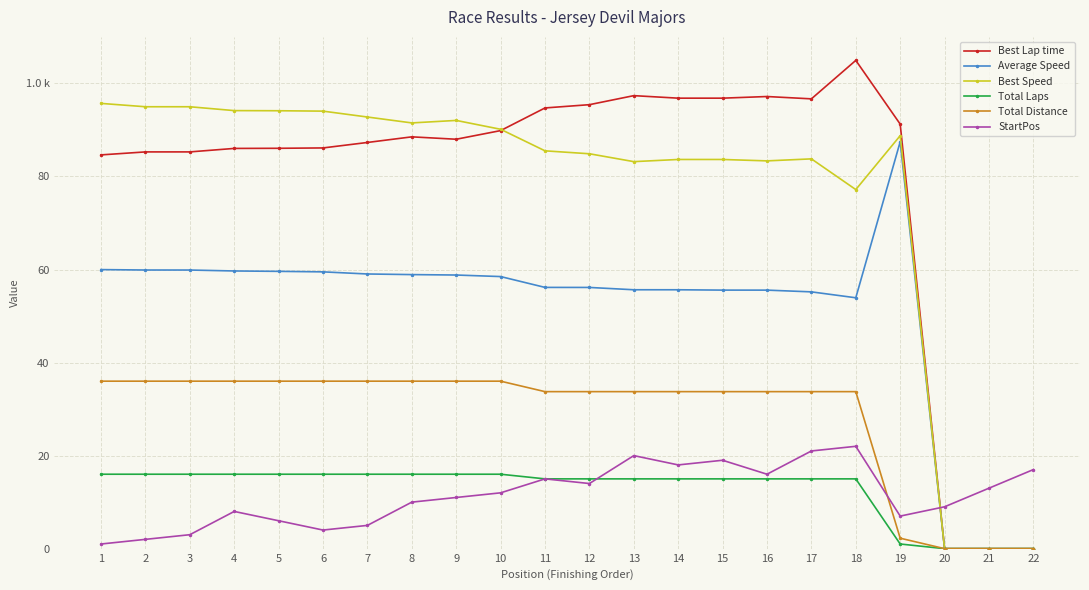

What are all the series names shown in the legend?

Best Lap time, Average Speed, Best Speed, Total Laps, Total Distance, StartPos